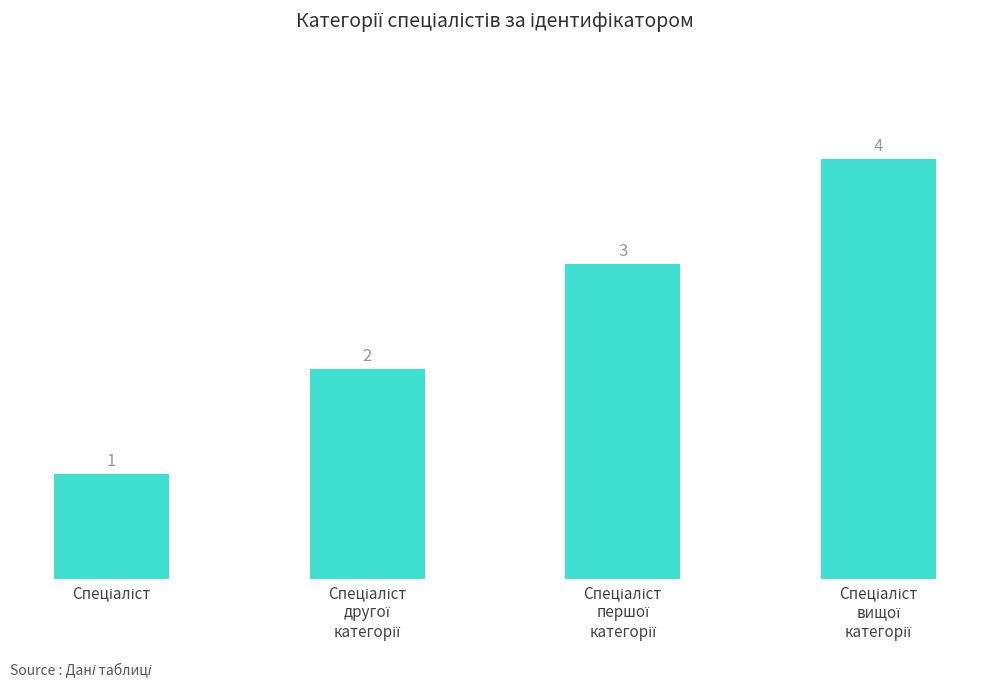

What is the minimum value shown in the chart?

1